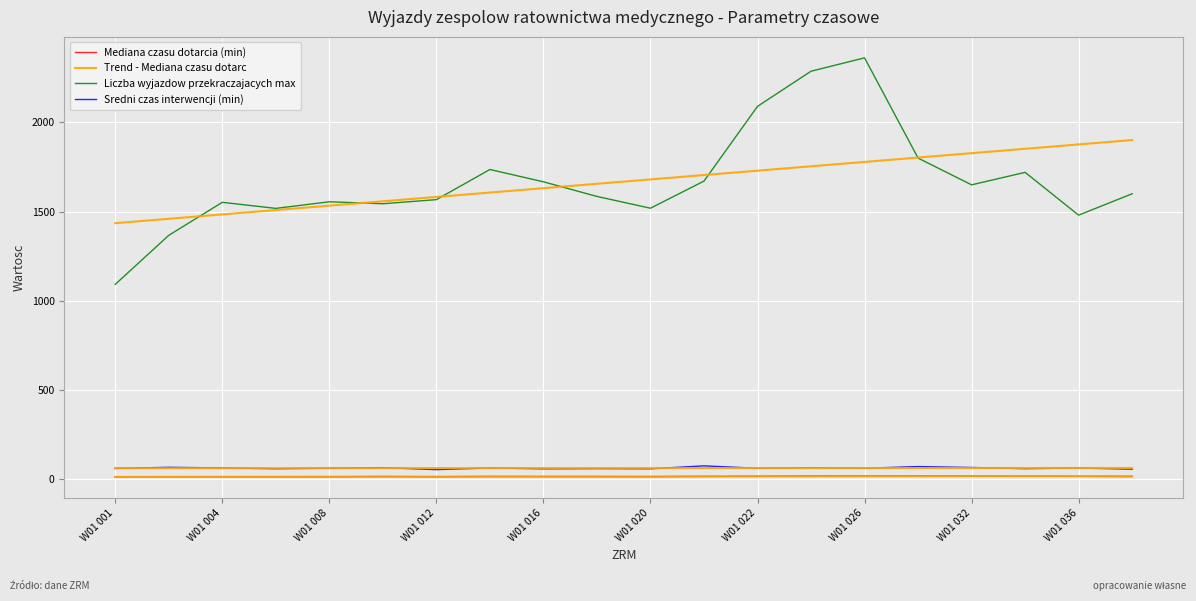

What is the sum of all Mediana czasu dotarcia (min) values?

298.9